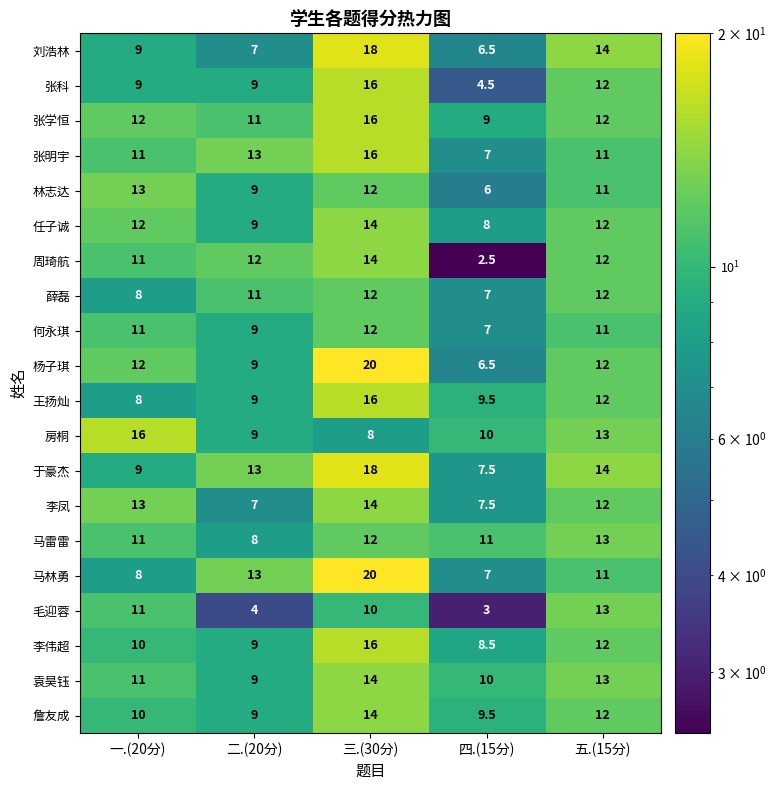

How many data points does each series have?

5